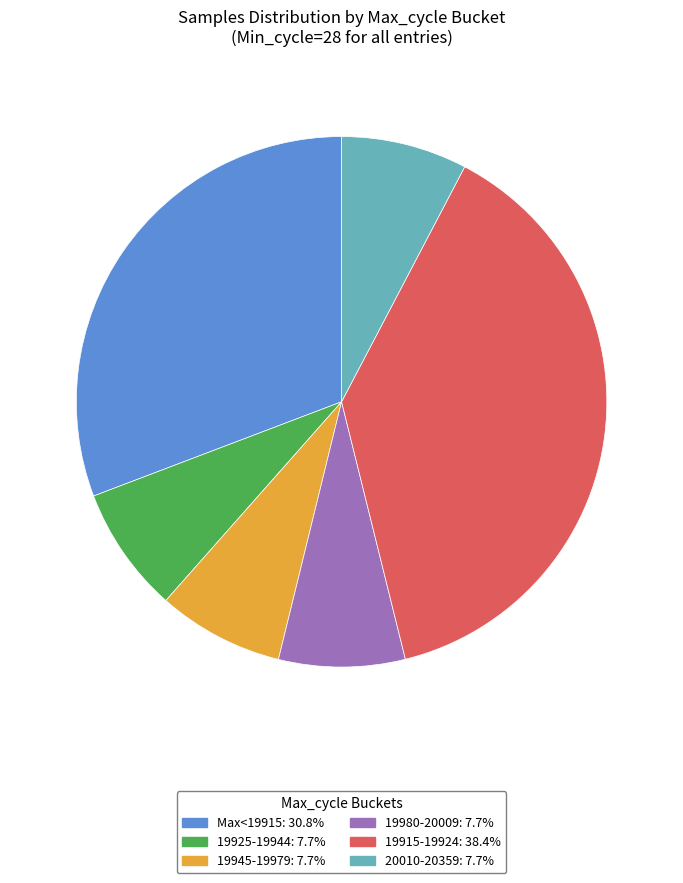

Is there a majority slice in this chart?

No